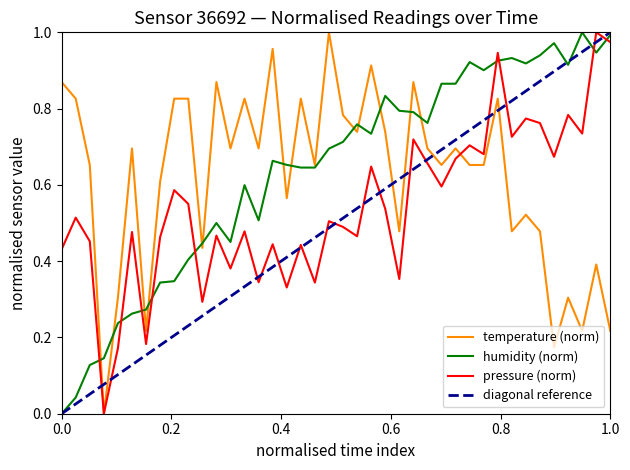

What is the difference between the maximum and minimum values in the pressure_norm series?

1.0